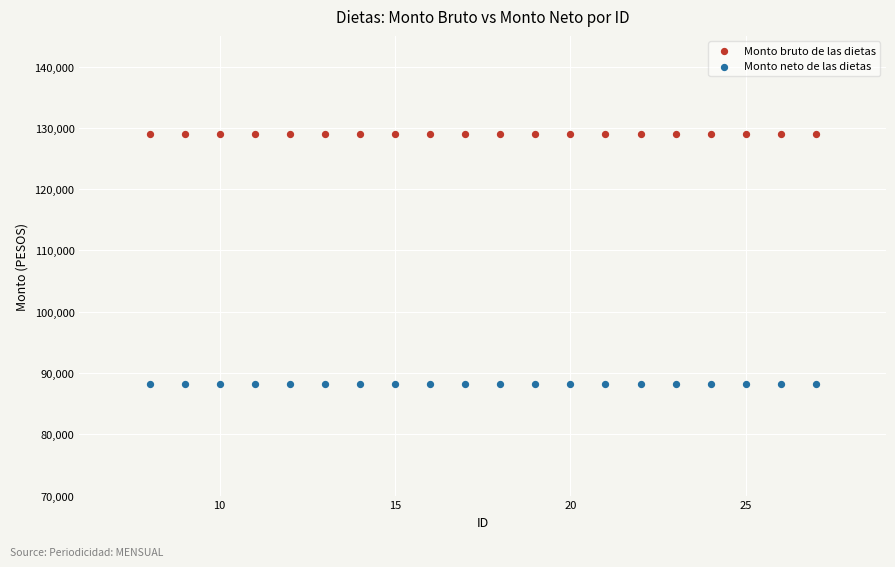

Which series reaches the maximum Y coordinate?

Monto bruto de las dietas